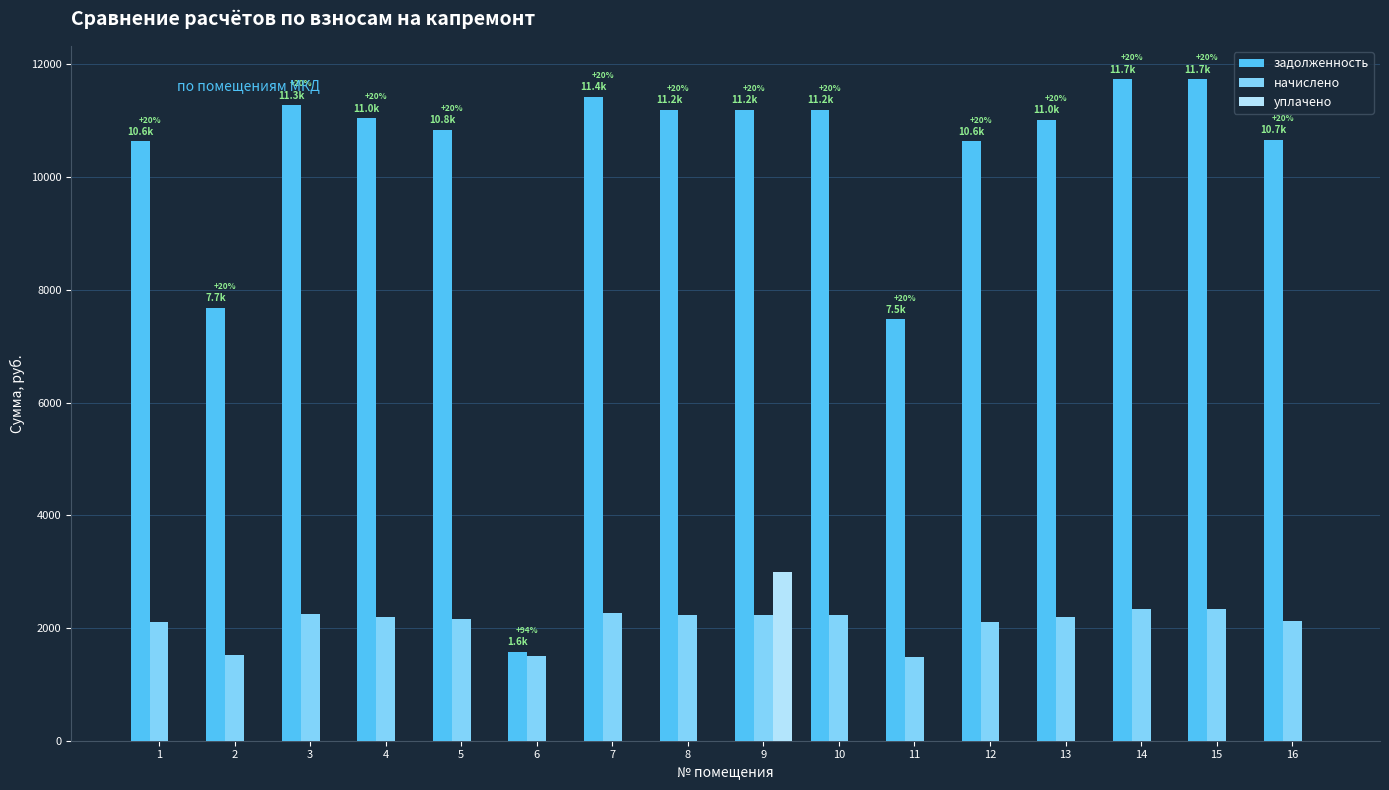

What is the maximum value shown in the chart?

11735.8